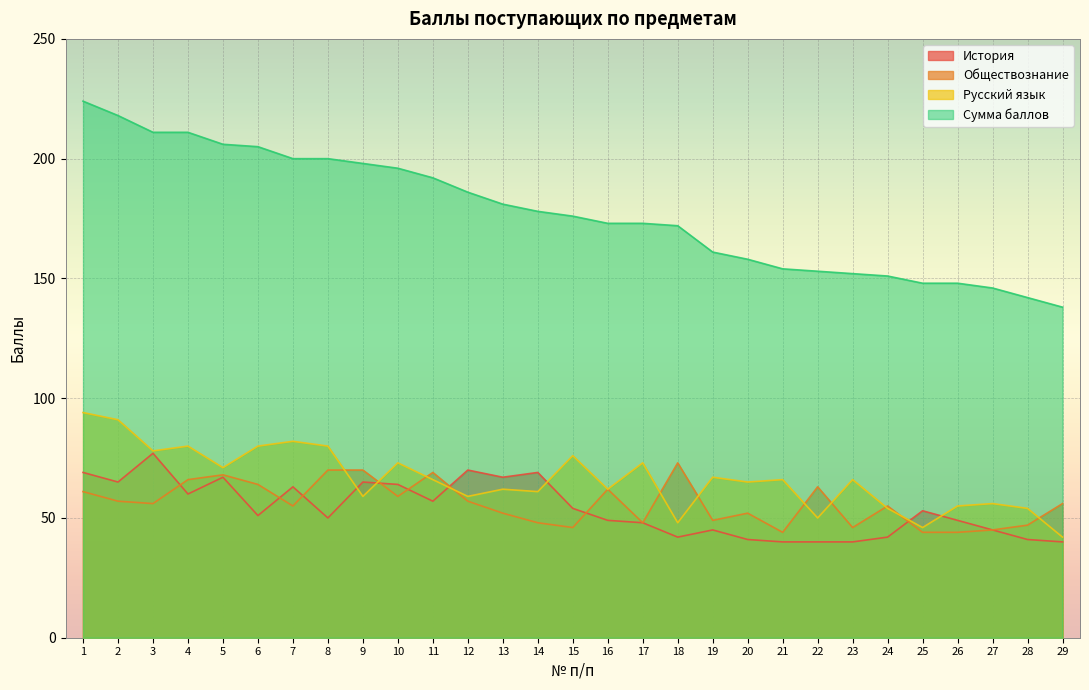

What is the value of the Обществознание point at the 16th from the left?

62